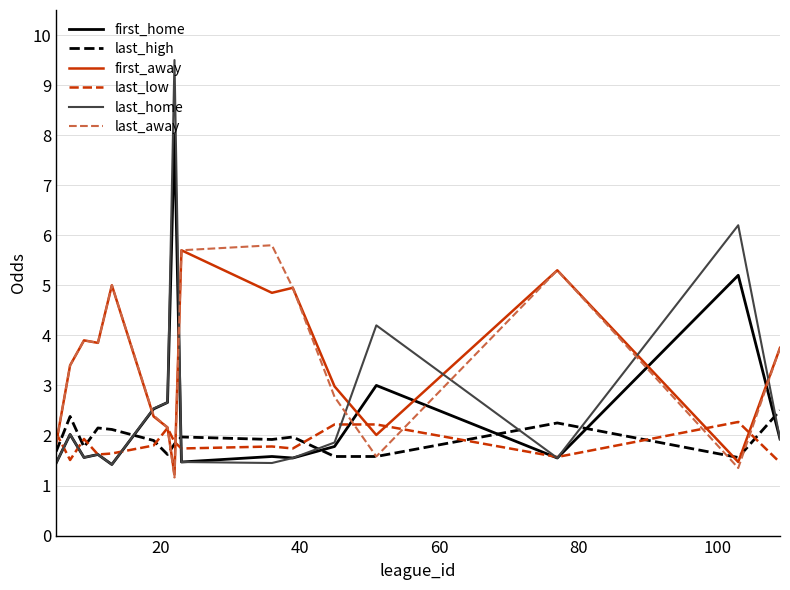

What is the lowest value of the last_home series?

1.4